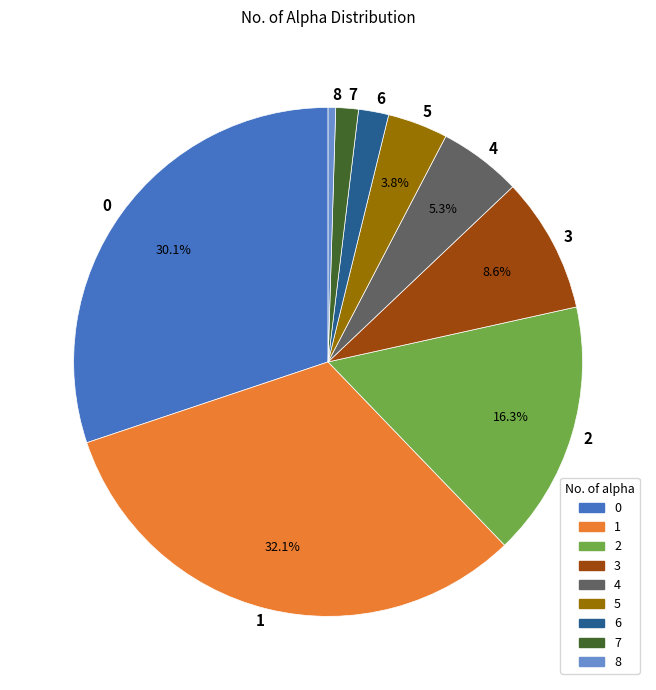

To the nearest percent, what is the average slice percentage?

11%